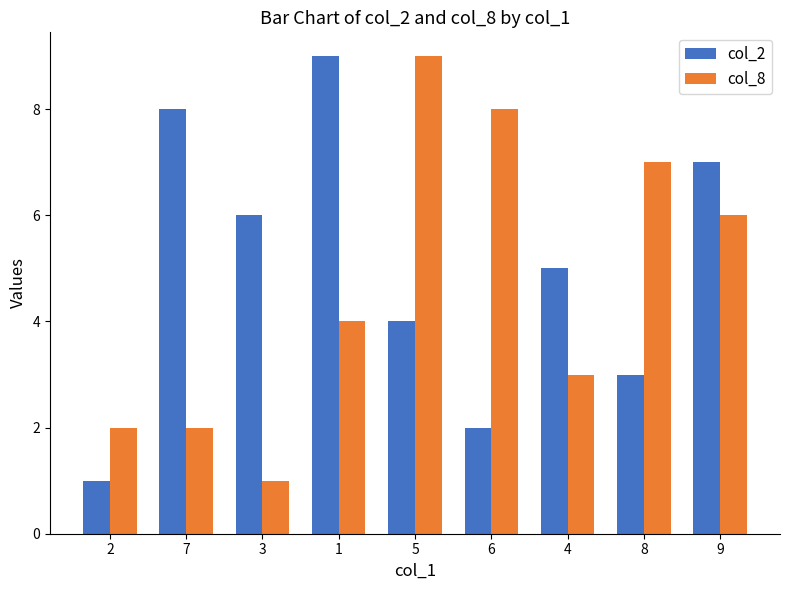

Is it true that col_2 equals 4 at 8?

False